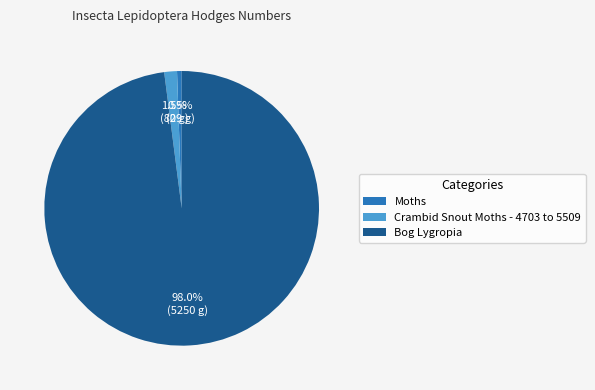

Is the sum of Moths and Bog Lygropia greater than half?

Yes